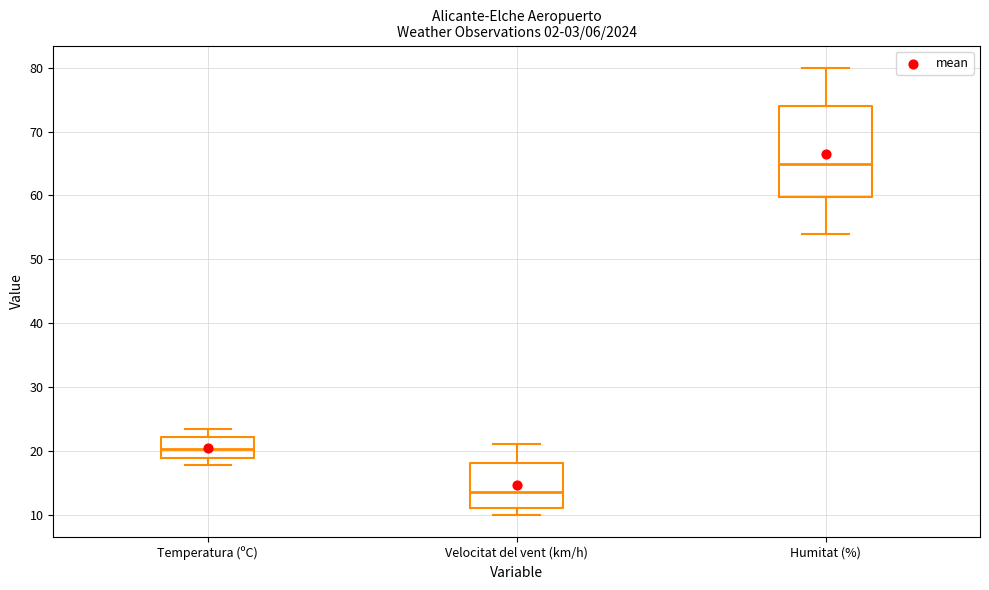

Reading left to right, read every box against the y-axis: the position of its median line, the range the box covers, and the ends of its whiskers. The values are not printed on the chart, so give them approximately, as read against the axis.

Temperatura (ºC): median 20, box 19 to 22, whiskers 18 to 23
Velocitat del vent (km/h): median 14, box 11 to 18, whiskers 10 to 21
Humitat (%): median 65, box 60 to 74, whiskers 54 to 80